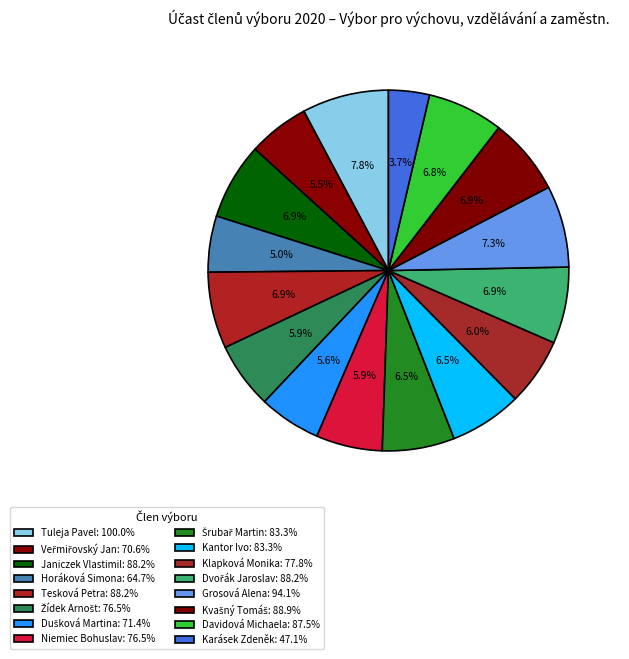

Is Karásek Zdeněk the majority of the pie?

No